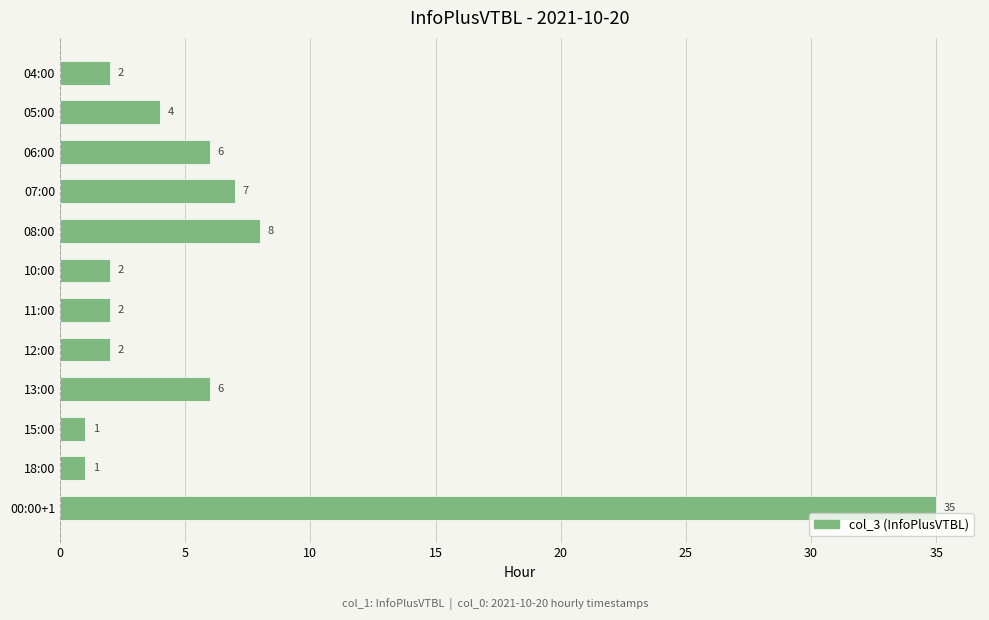

Count the number of data series in this chart.

1